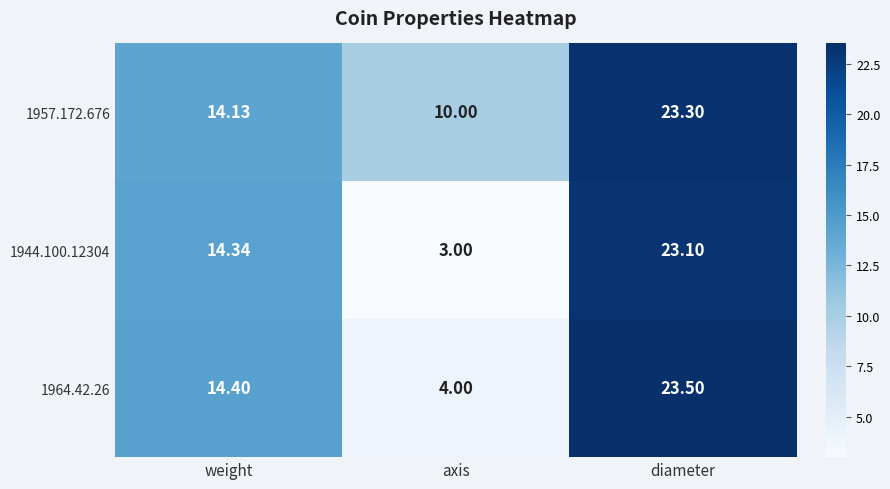

Which category has the highest value in the 1944.100.12304 series?

diameter